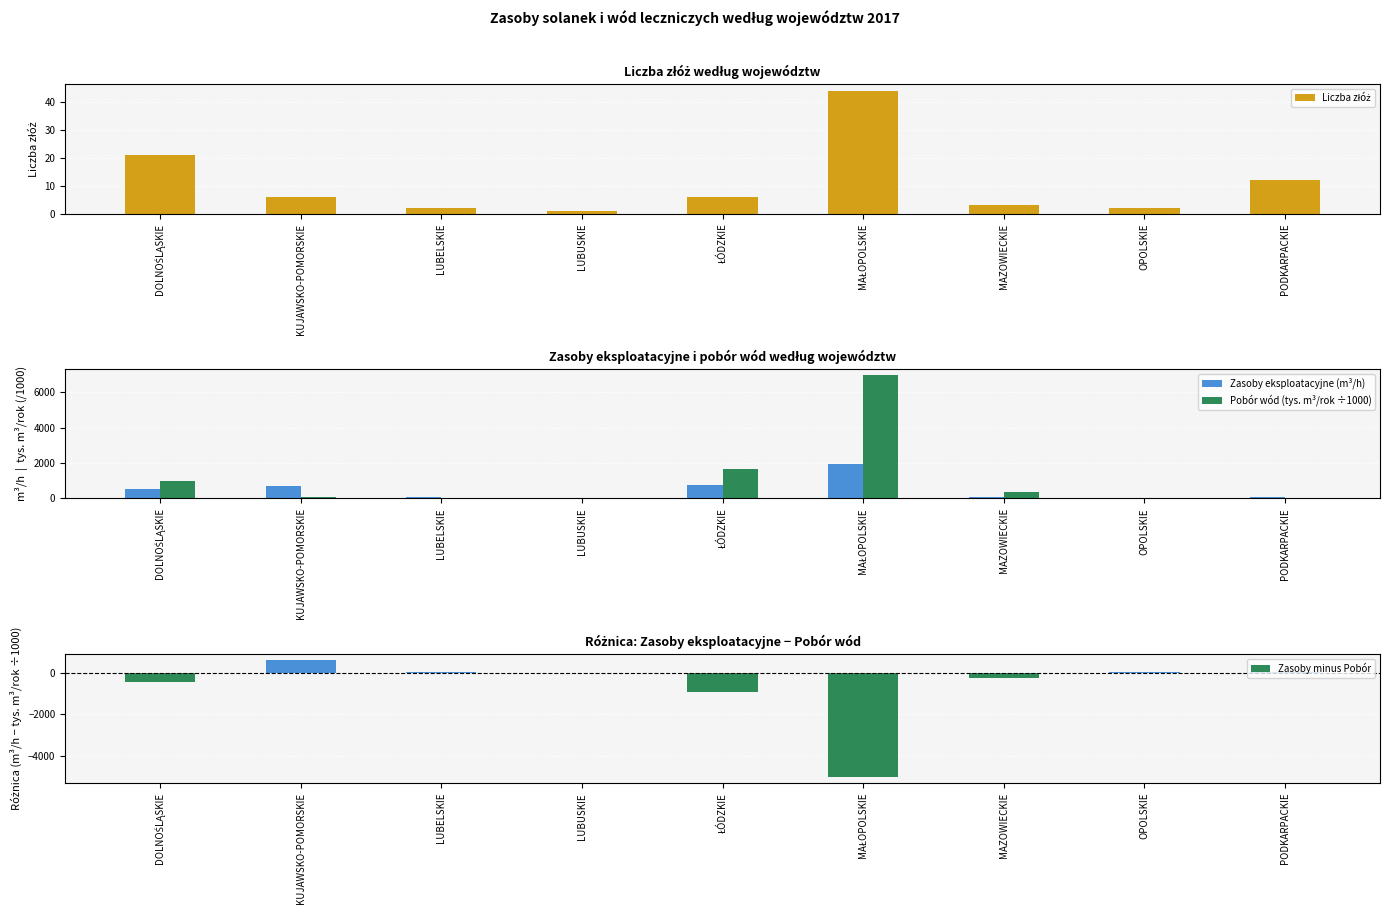

What is the smallest value displayed?

-5040.0